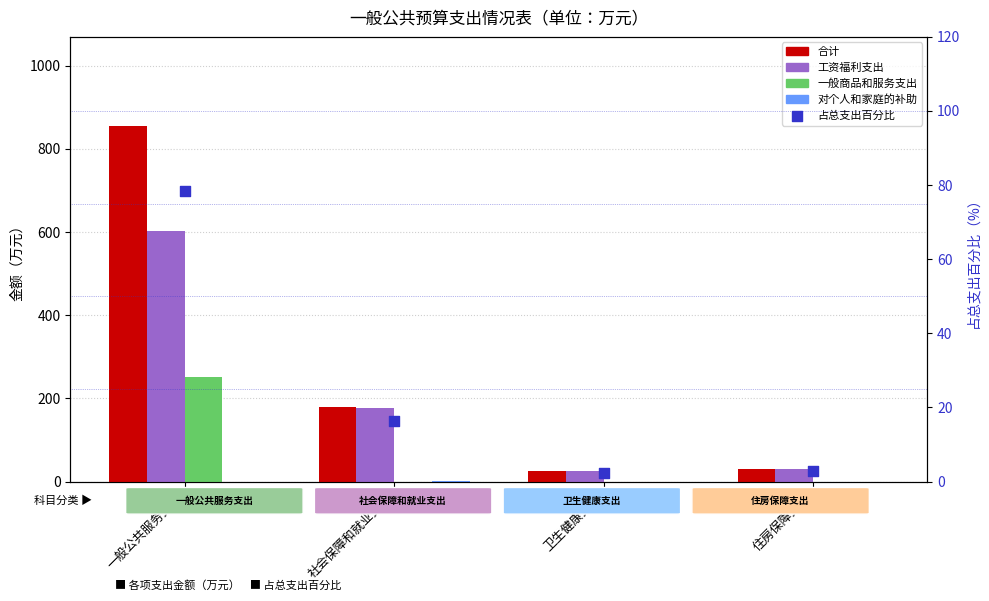

What is the total value across all series at 社会保障和就业支出?

373.3